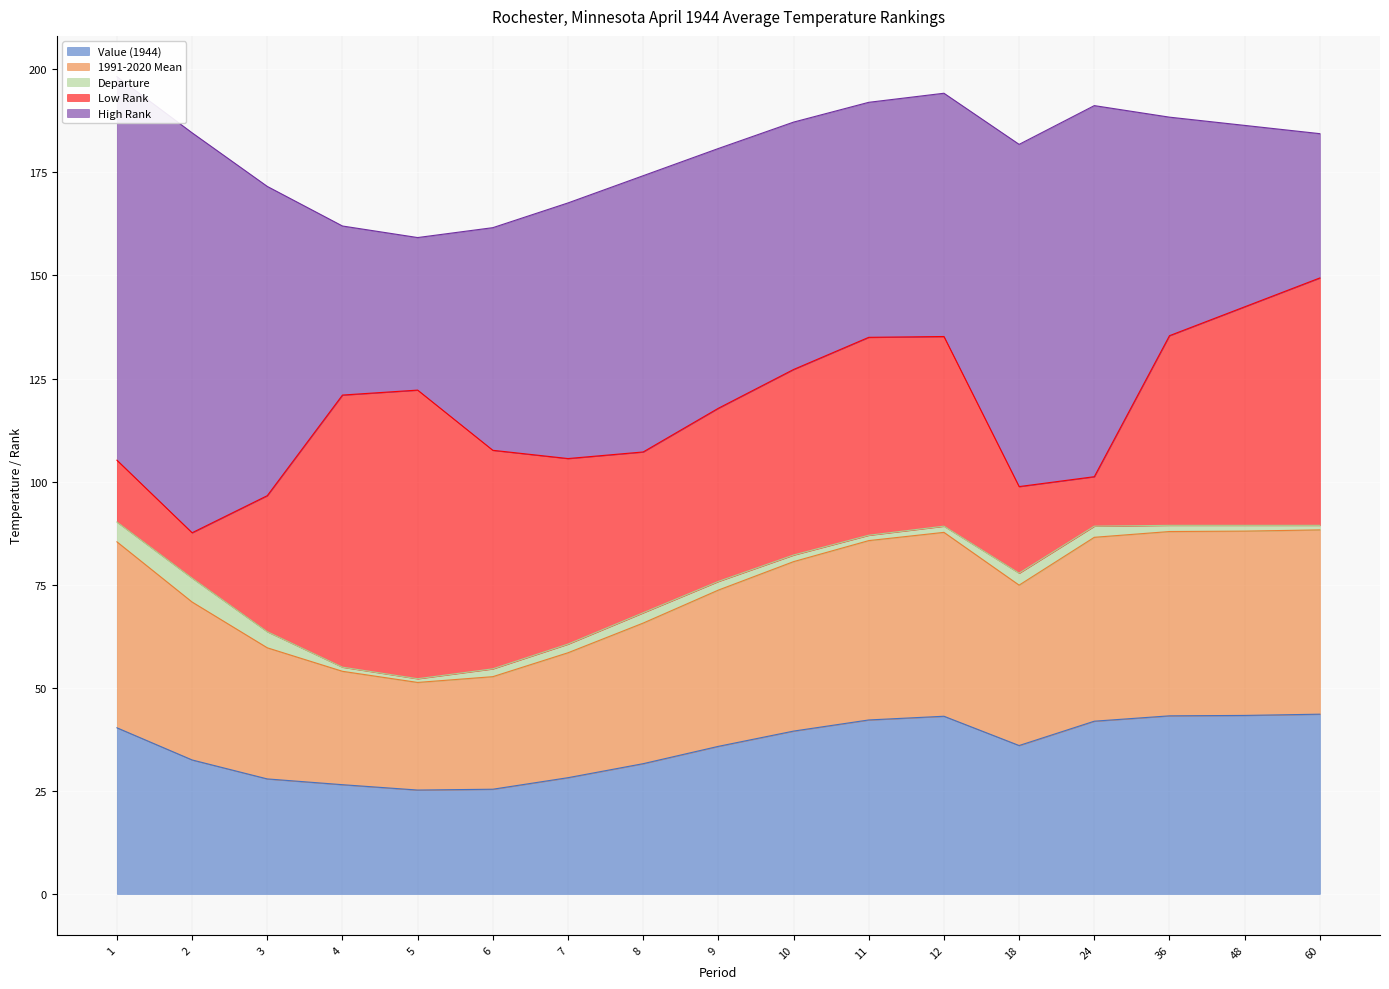

Is the value of High Rank at 18 greater than the value of Departure at 5?

Yes